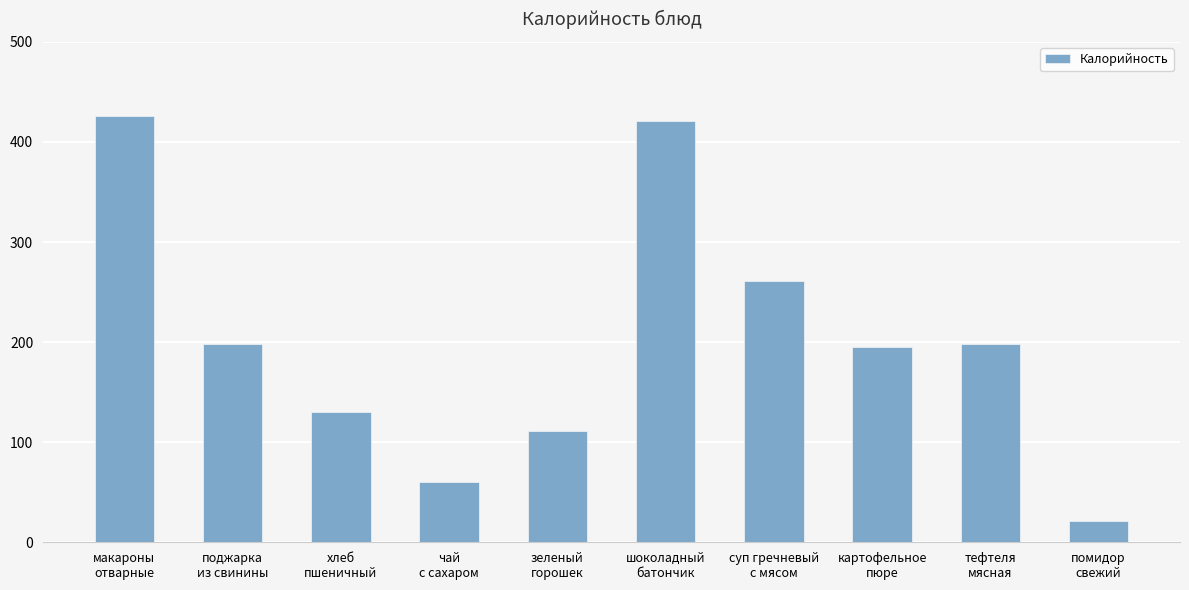

What is the sum of all values?

2021